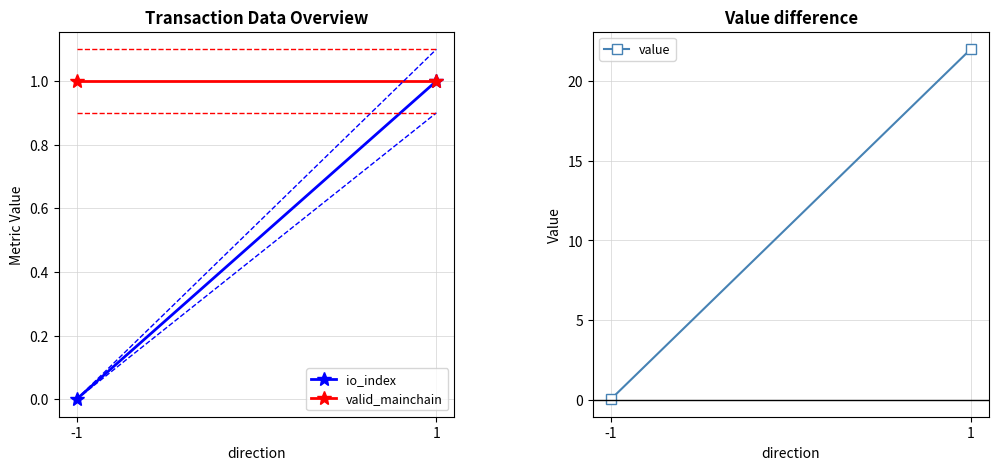

List the labels in order of io_index value, largest first.

1, -1